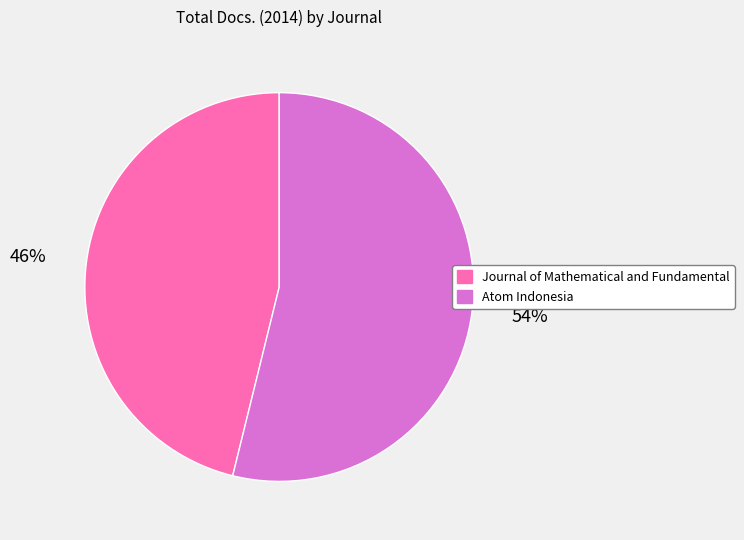

To the nearest percent, what portion does Atom Indonesia represent?

54%